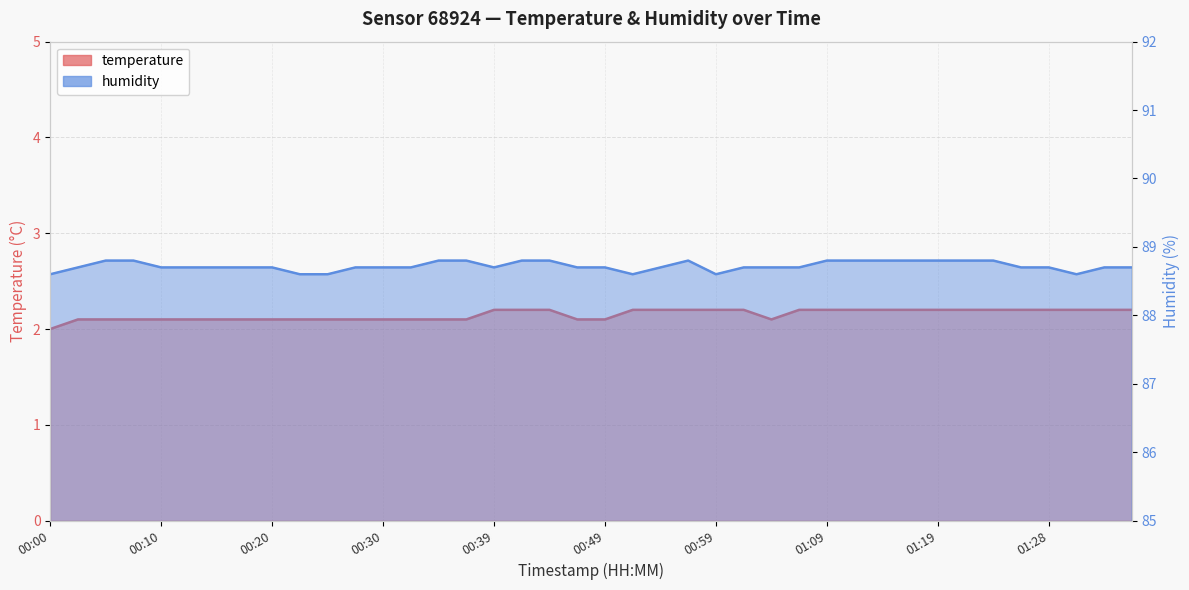

True or false: humidity has a value of 88.8 at 01:16.

True